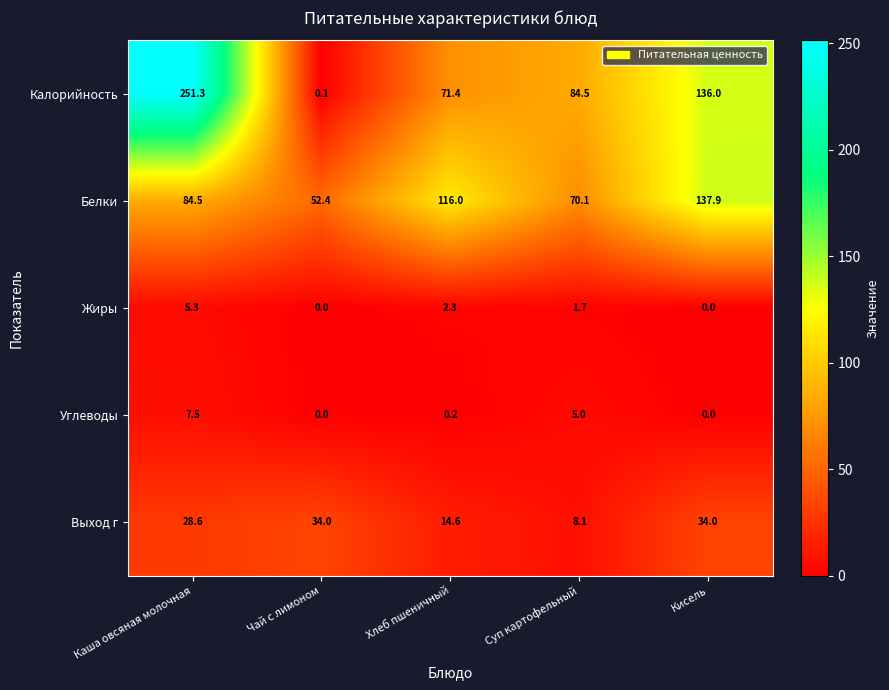

The value of Калорийность at Кисель is 136.0. True or false?

True